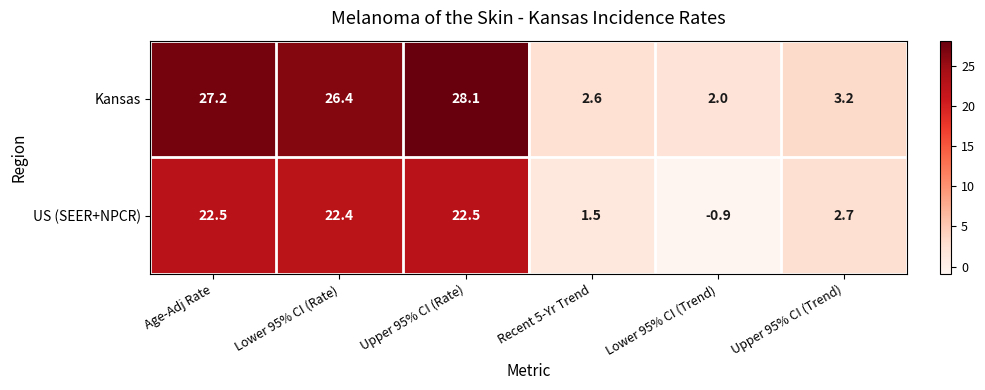

Reading left to right, list all the values displayed in this chart.

Kansas: Age-Adj Rate=27.2	Lower 95% CI (Rate)=26.4	Upper 95% CI (Rate)=28.1	Recent 5-Yr Trend=2.6	Lower 95% CI (Trend)=2.0	Upper 95% CI (Trend)=3.2
US (SEER+NPCR): Age-Adj Rate=22.5	Lower 95% CI (Rate)=22.4	Upper 95% CI (Rate)=22.5	Recent 5-Yr Trend=1.5	Lower 95% CI (Trend)=-0.9	Upper 95% CI (Trend)=2.7